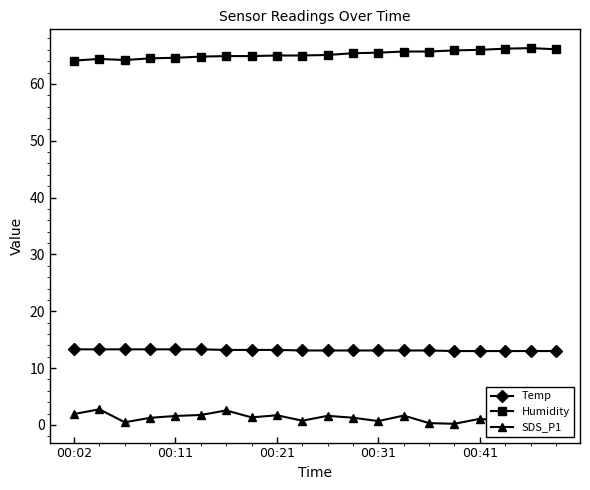

What is the greatest value displayed?

66.3